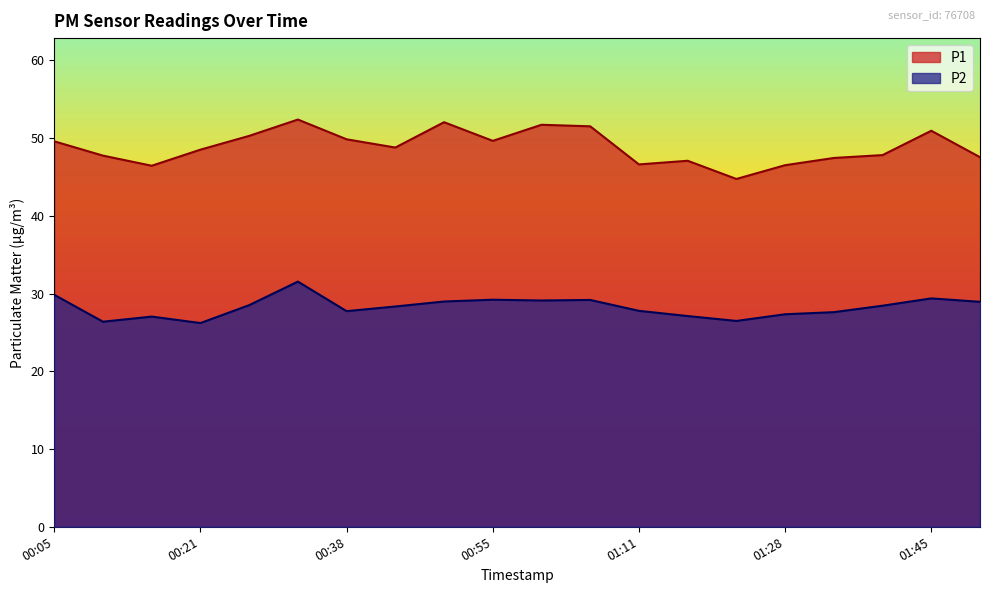

What is the greatest value displayed?

52.4